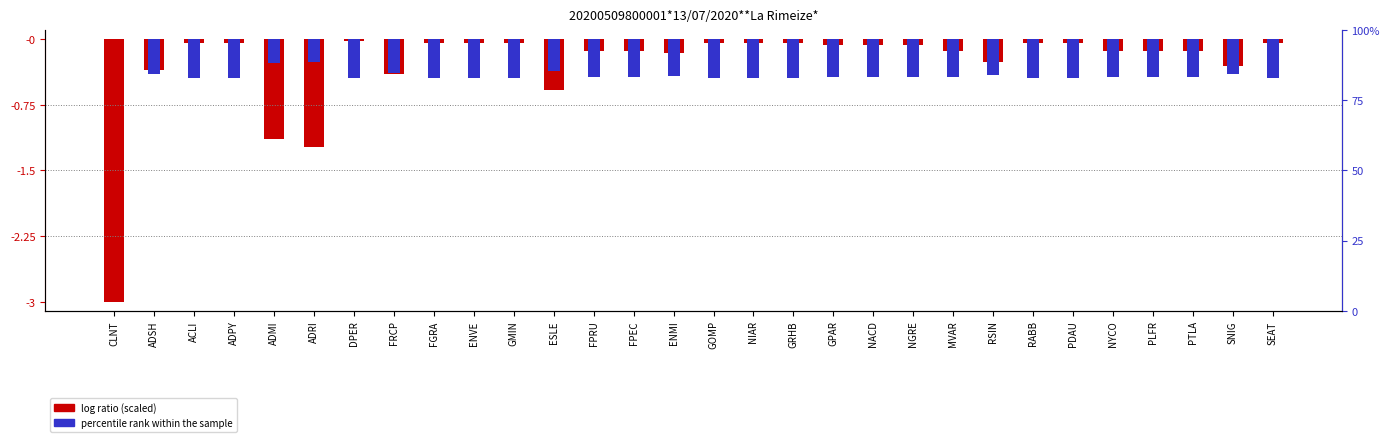

True or false: percentile rank (scaled) has a value of -0.2 at CLNT.

False